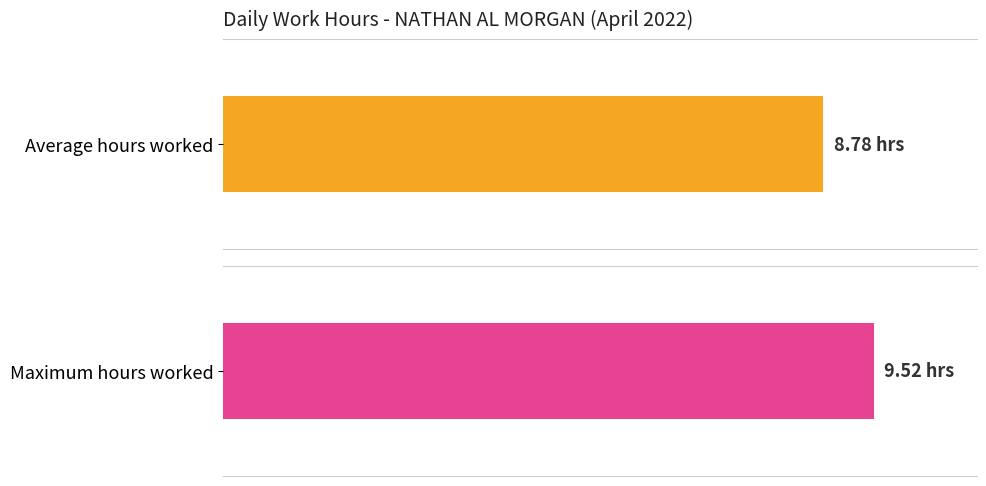

The value at 23 is 13.6. True or false?

False